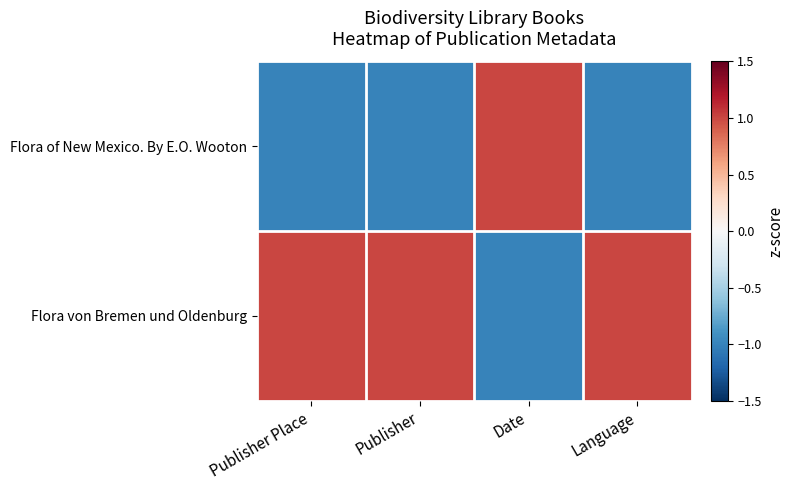

Which series has the largest range (max minus min)?

Flora of New Mexico. By E.O. Wooton